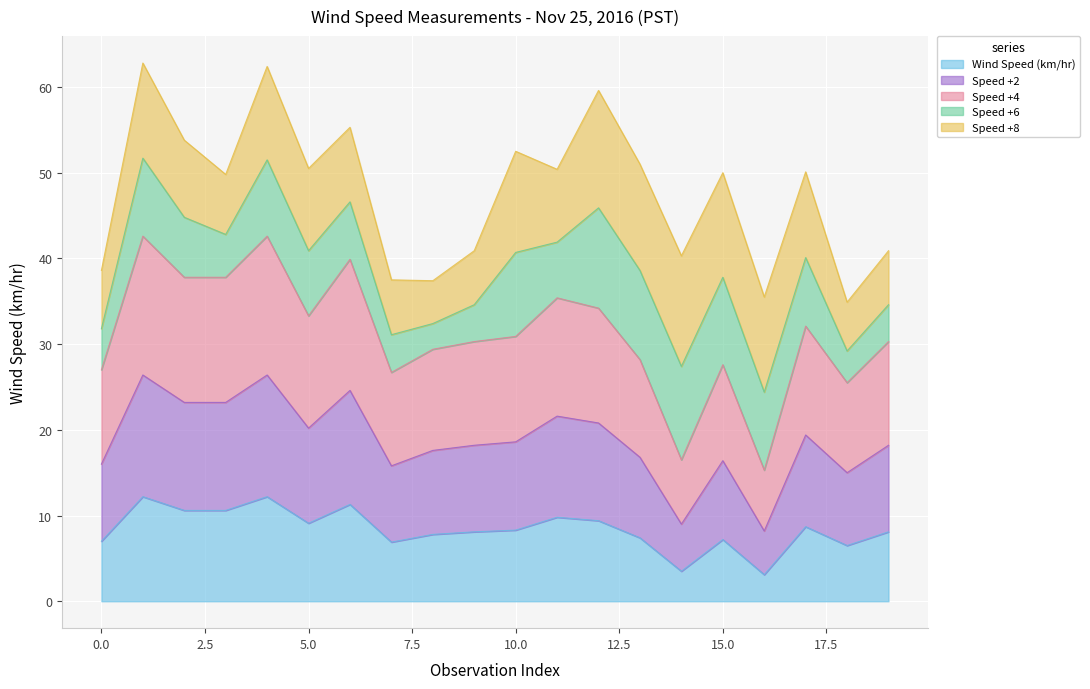

How many categories are shown in the chart?

20